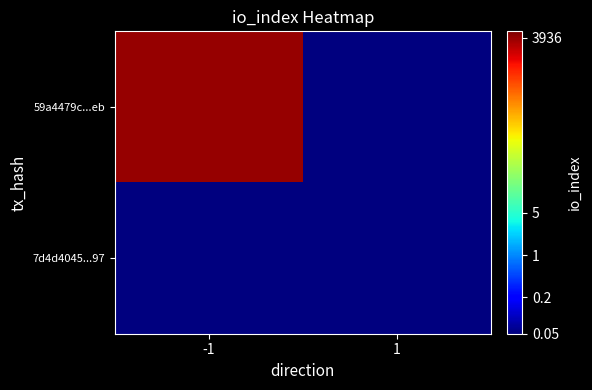

Rank the series at 1 from lowest to highest value.

59a4479c...eb, 7d4d4045...97